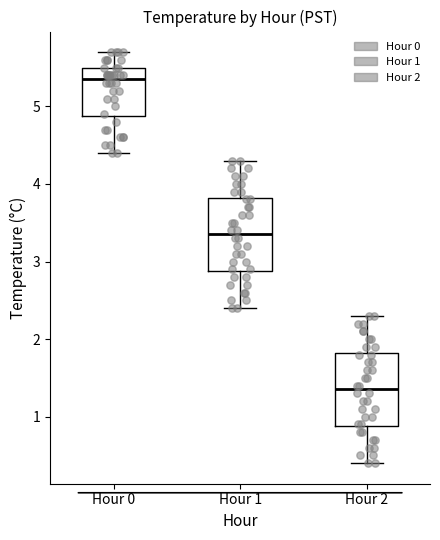

Which box has the lowest median line?

Hour 2